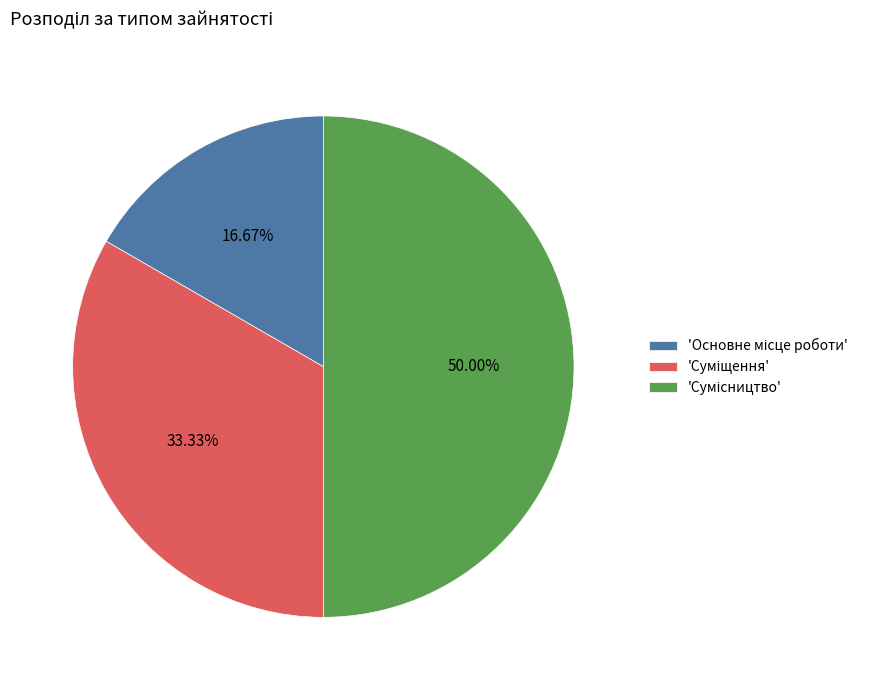

Rank the categories by value from lowest to highest.

Основне місце роботи, Суміщення, Сумісництво